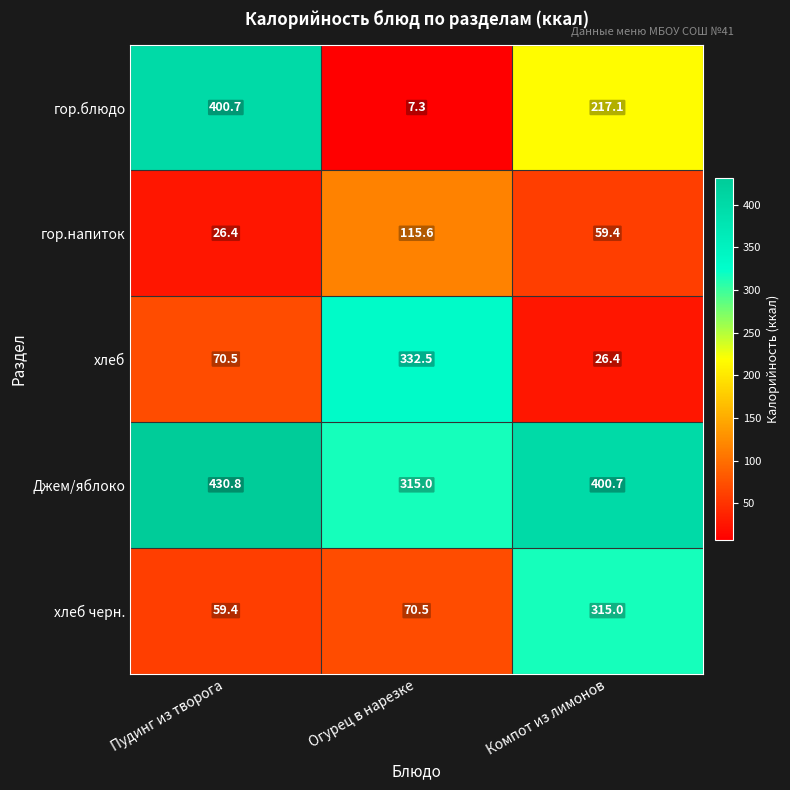

How many distinct data groups are displayed?

5